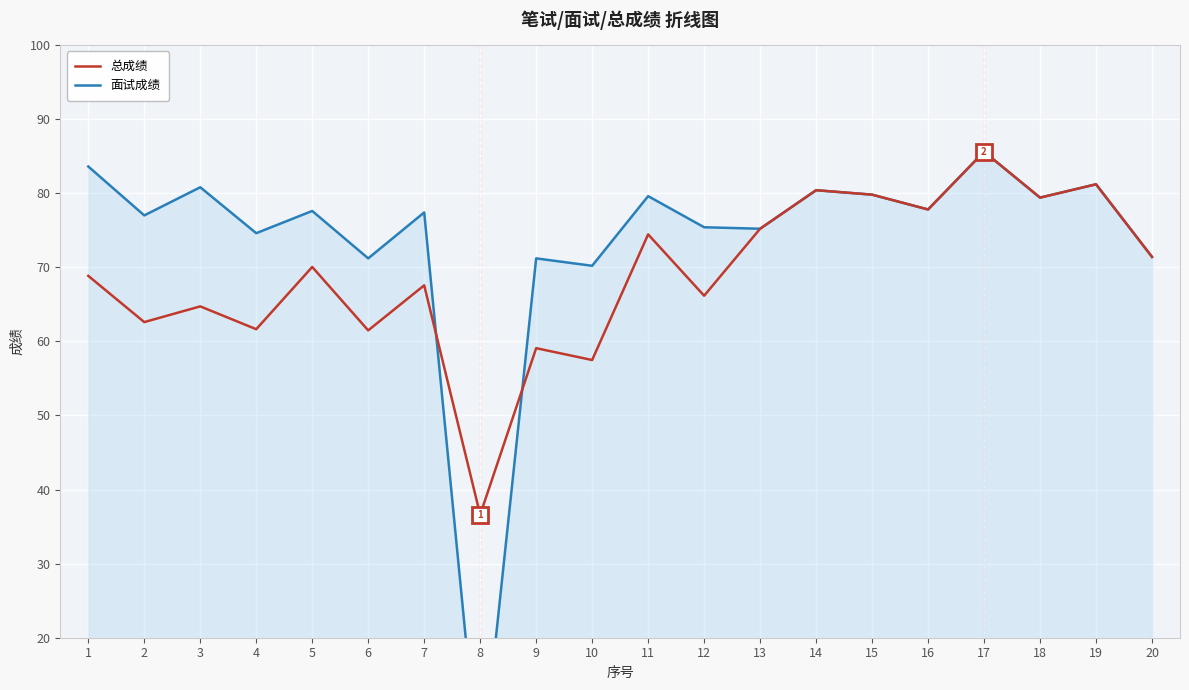

How many data points in 总成绩 are less than 70?

10